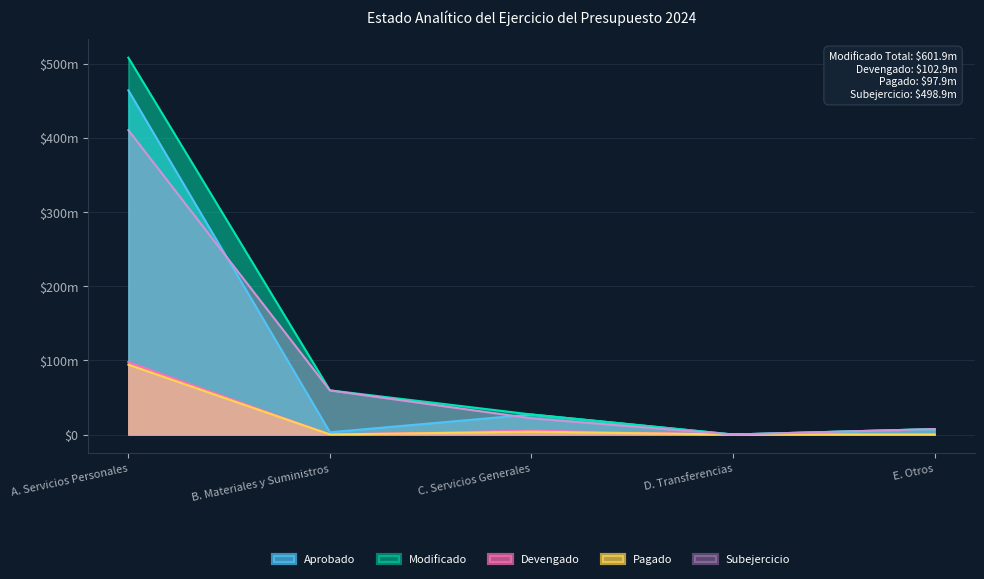

Reading left to right, transcribe all the data shown in this chart.

Aprobado: 463966388.0	3040552.0	27015710.0	0.0	7317680.0
Modificado: 508010381.5	59538952.3	27015710.0	0.0	7317680.0
Devengado: 97693443.6	57829.1	5193810.0	0.0	0.0
Pagado: 94136472.3	57483.1	3746247.0	0.0	0.0
Subejercicio: 410316937.9	59481123.2	21821900.1	0.0	7317680.0